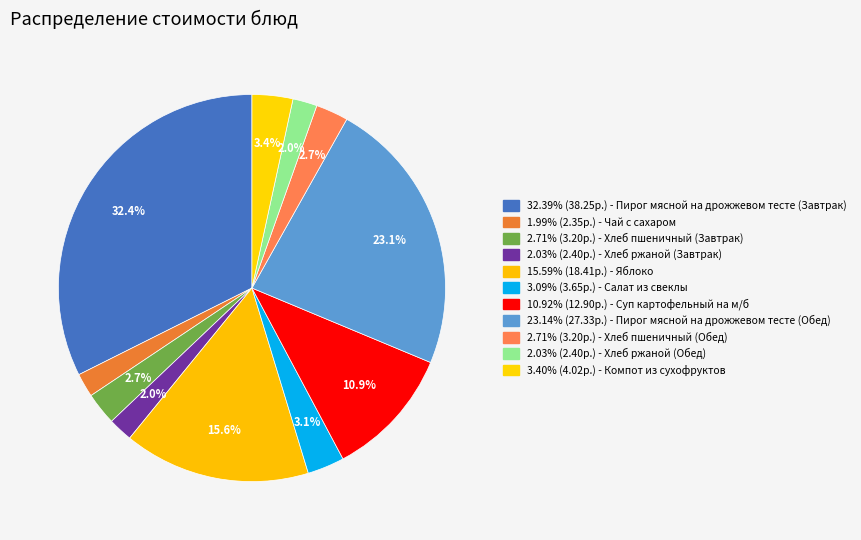

How many slices are in this pie chart?

11